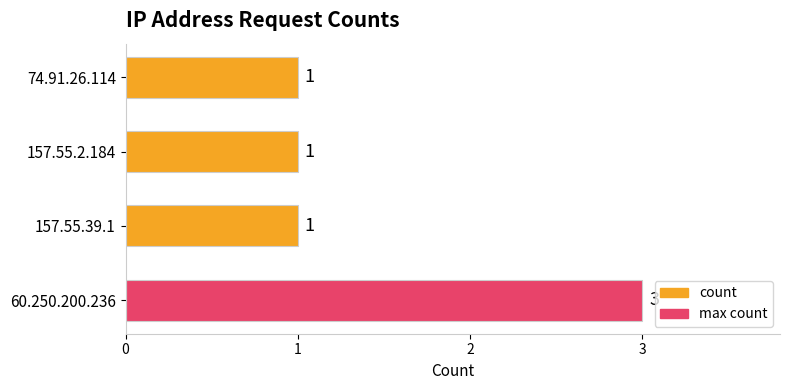

How many values are between 1 and 3?

4